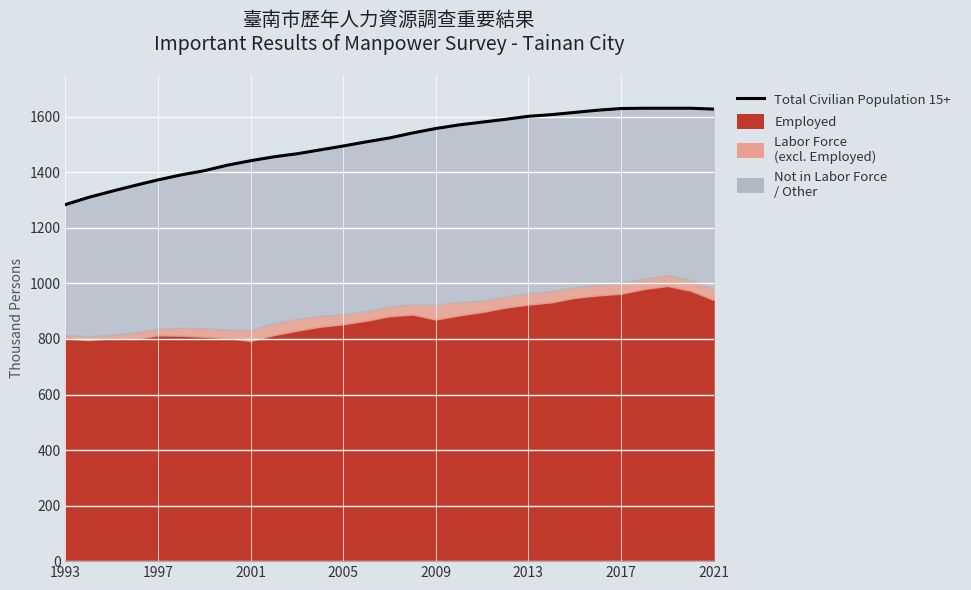

What is the greatest value displayed?

1631